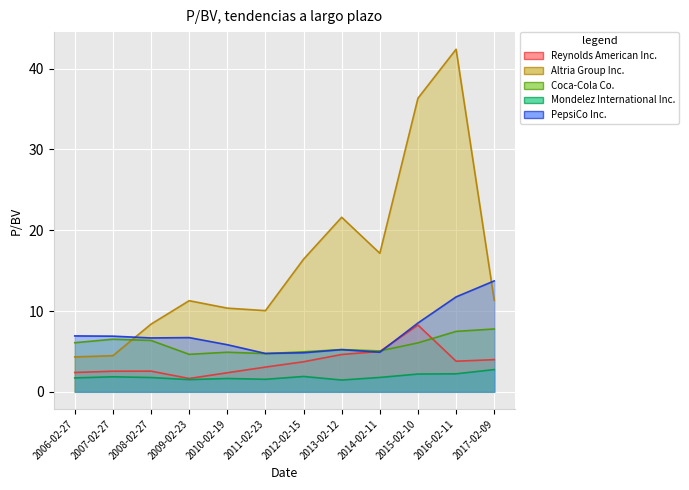

Does the chart display data point markers on the line(s)?

No